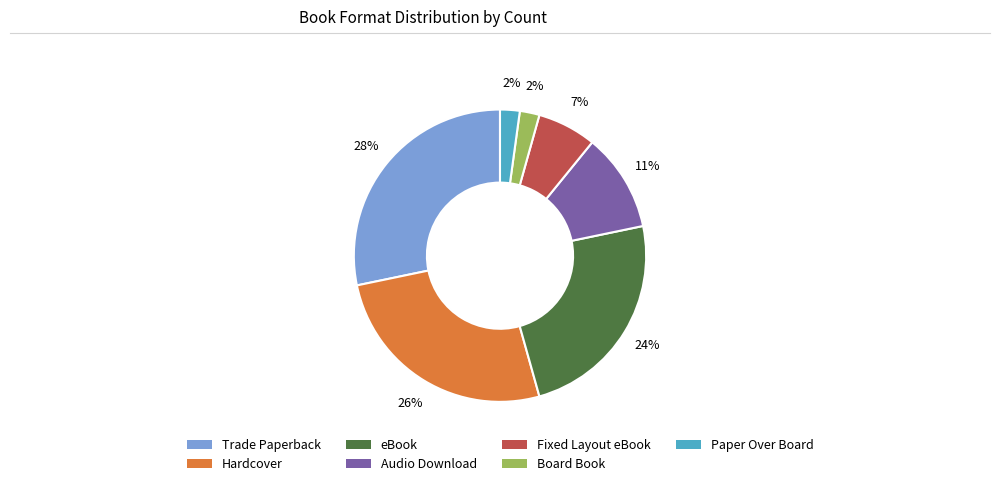

To the nearest percent, what percentage of the pie is Paper Over Board?

2%